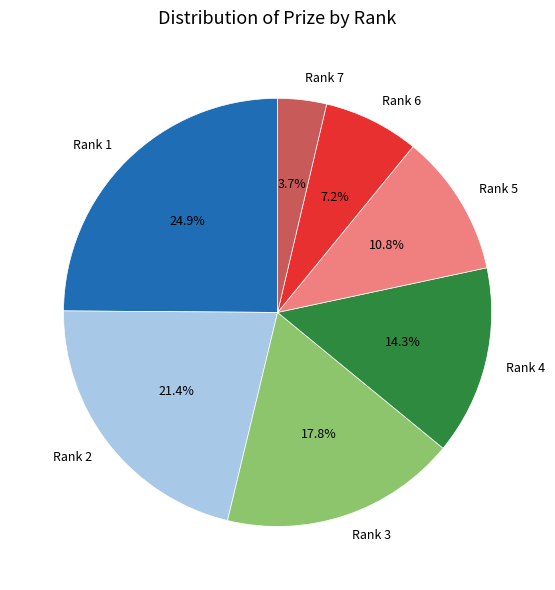

Count the number of slices in the pie.

7